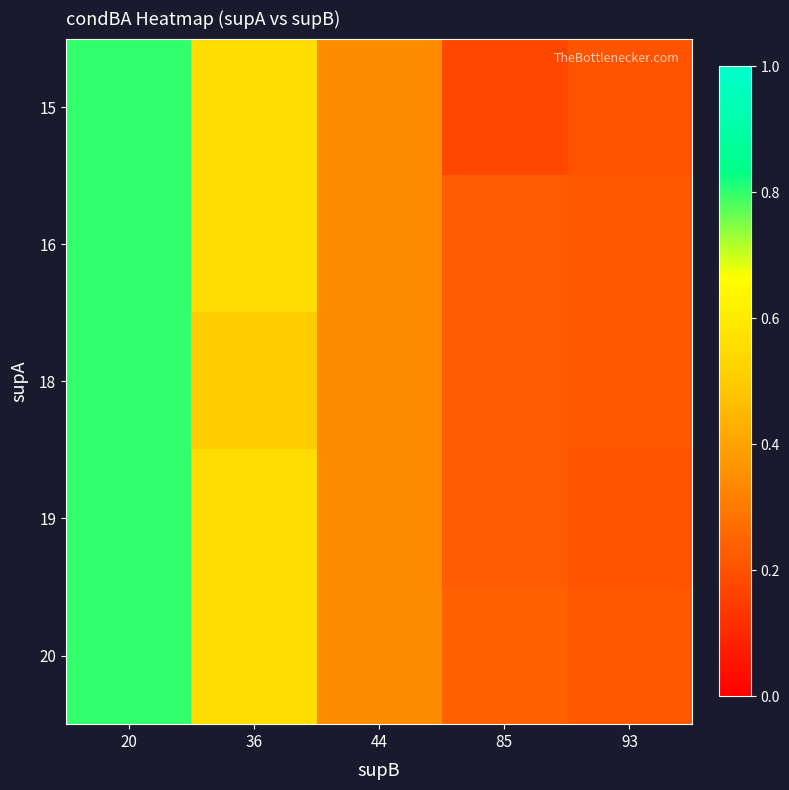

Reading left to right, list all the values displayed in this chart.

15: 20=0.8	36=0.6	44=0.3	85=0.2	93=0.2
16: 20=0.8	36=0.6	44=0.3	85=0.2	93=0.2
18: 20=0.8	36=0.5	44=0.3	85=0.2	93=0.2
19: 20=0.8	36=0.6	44=0.3	85=0.2	93=0.2
20: 20=0.8	36=0.6	44=0.3	85=0.2	93=0.2